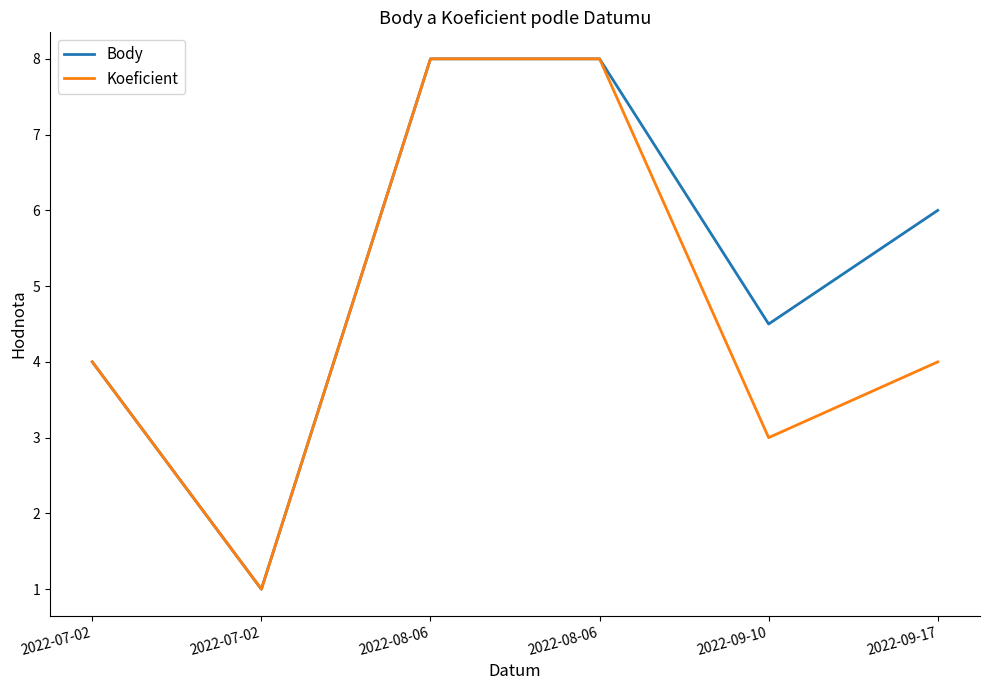

What are all the series names shown in the legend?

Body, Koeficient